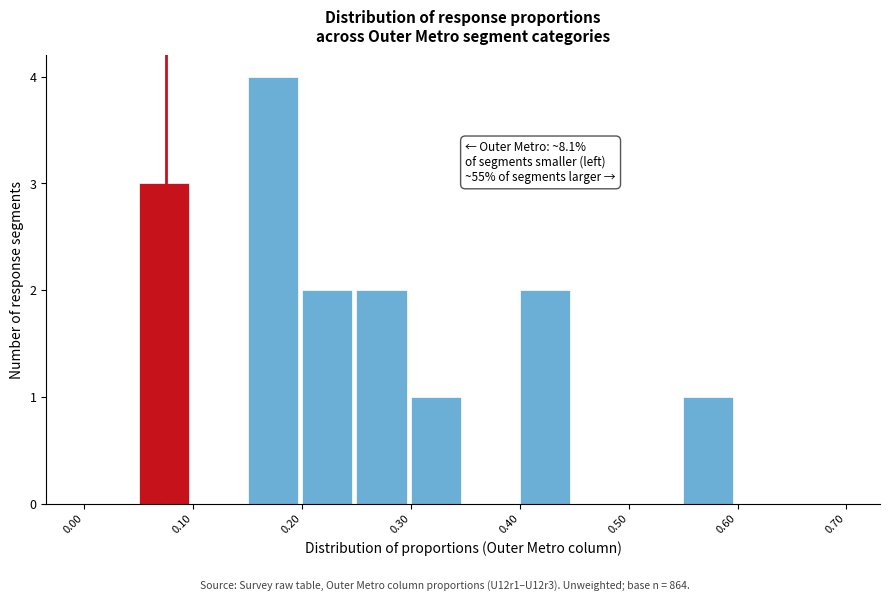

Over which range of the x-axis is the bar tallest?

0.15 to 0.20